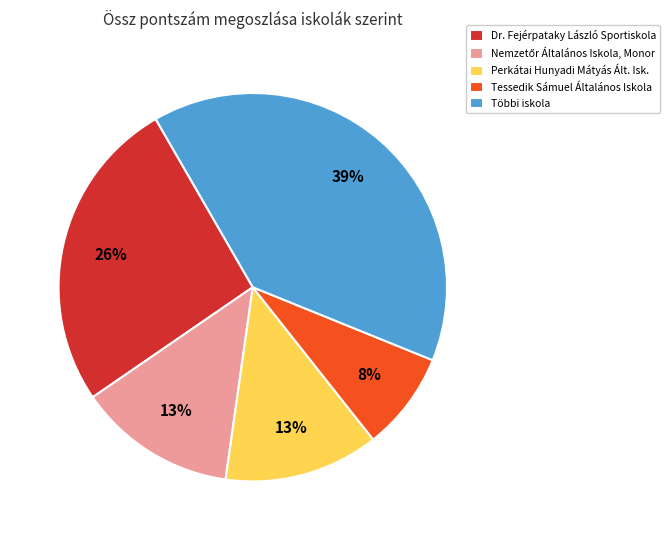

Is there a majority slice in this chart?

No